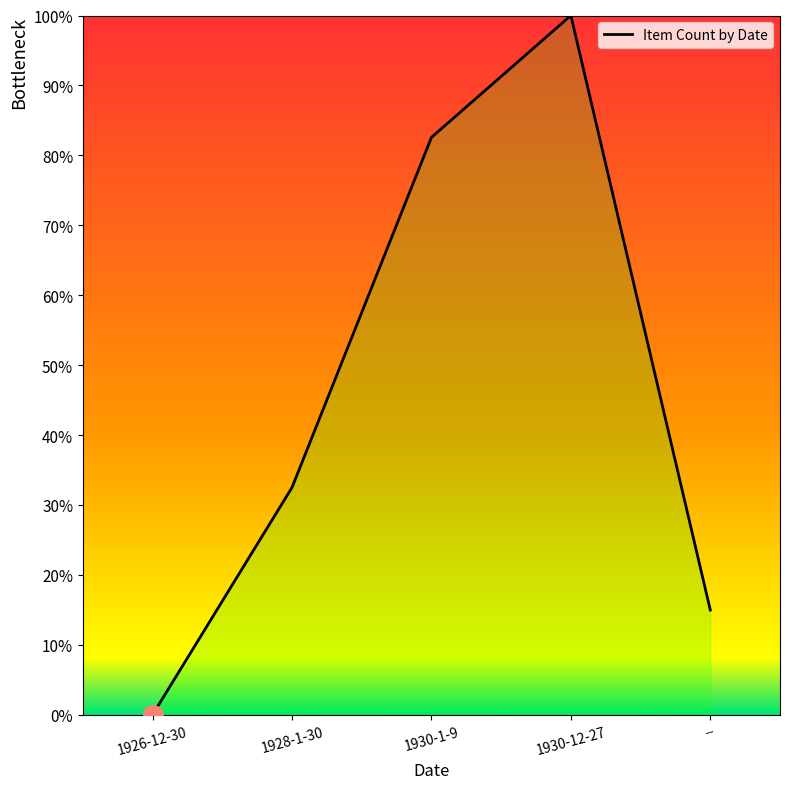

Which category has the lowest value across all series?

1926-12-30